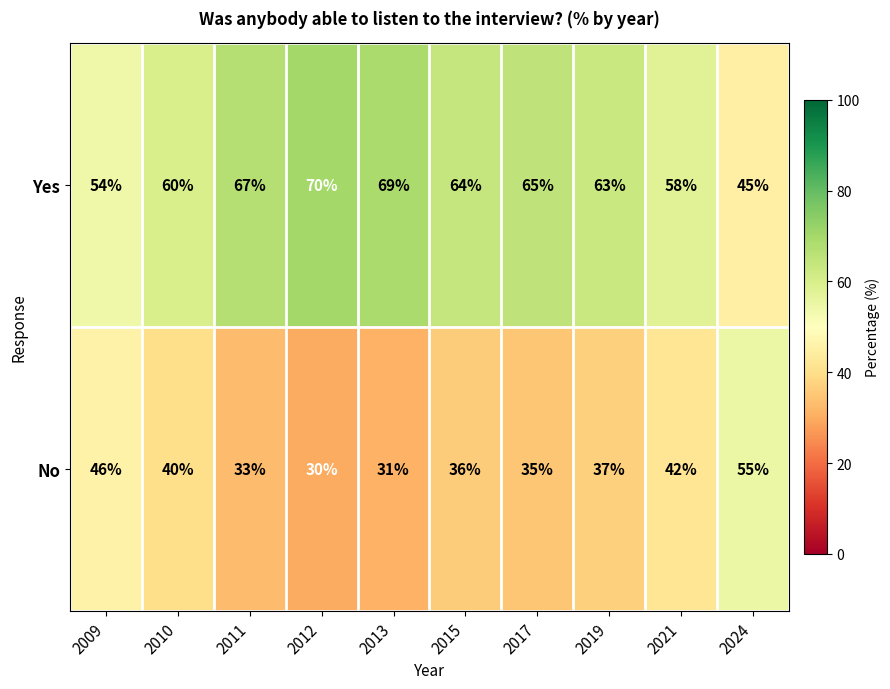

What is the difference between the highest and lowest values at 2019?

26